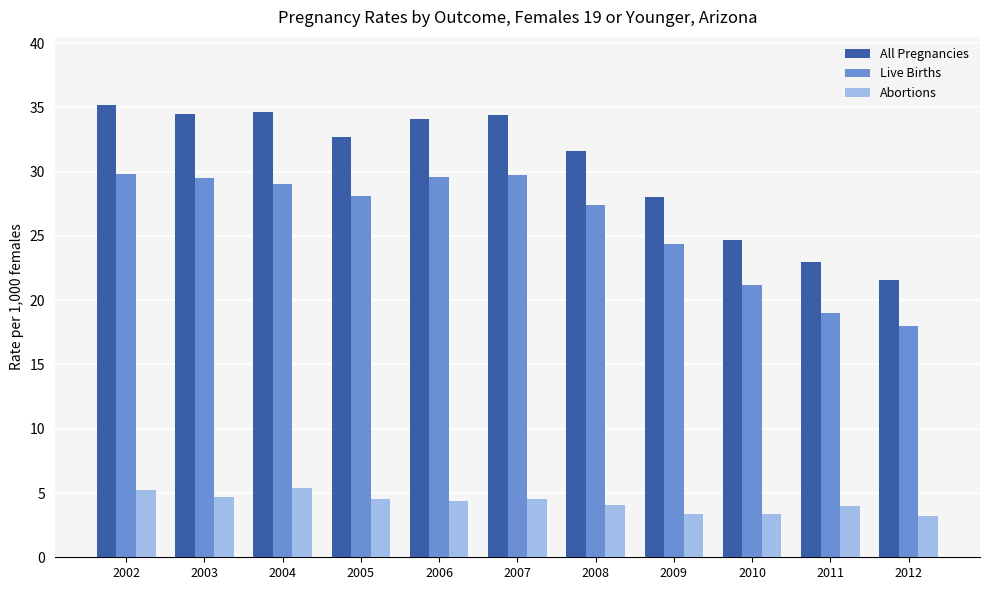

What are all the series names shown in the legend?

All Pregnancies, Live Births, Abortions